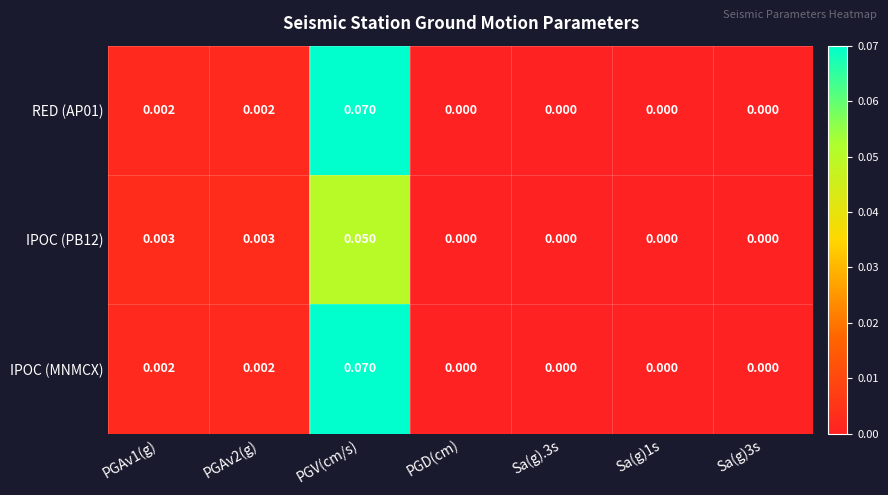

Which category has the highest value across all series?

PGV(cm/s)